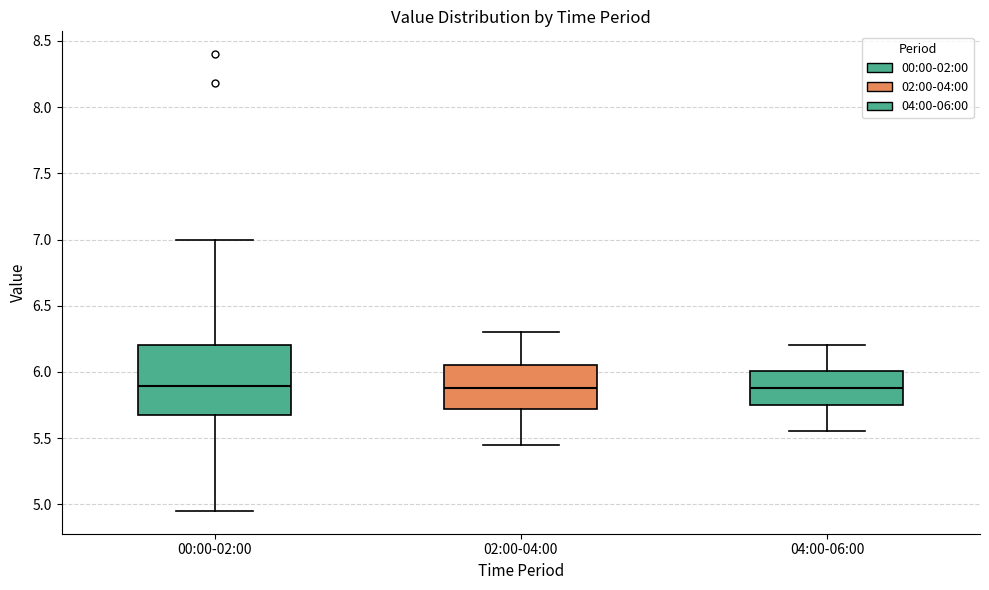

Reading left to right, transcribe this box plot: for each box, give where its median line is, the range the box spans, and where its two whiskers end, as read against the y-axis. The values are not printed on the chart, so give them approximately, as read against the axis.

00:00-02:00: median 5.90, box 5.65 to 6.20, whiskers 4.95 to 7.00
02:00-04:00: median 5.90, box 5.70 to 6.05, whiskers 5.45 to 6.30
04:00-06:00: median 5.90, box 5.75 to 6.00, whiskers 5.55 to 6.20